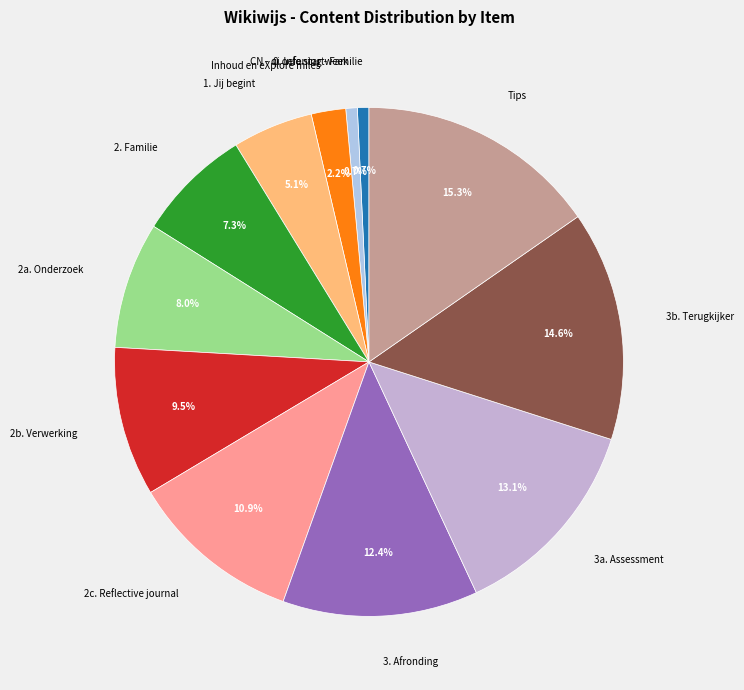

Which has a higher value, Tips or 1. Jij begint?

Tips